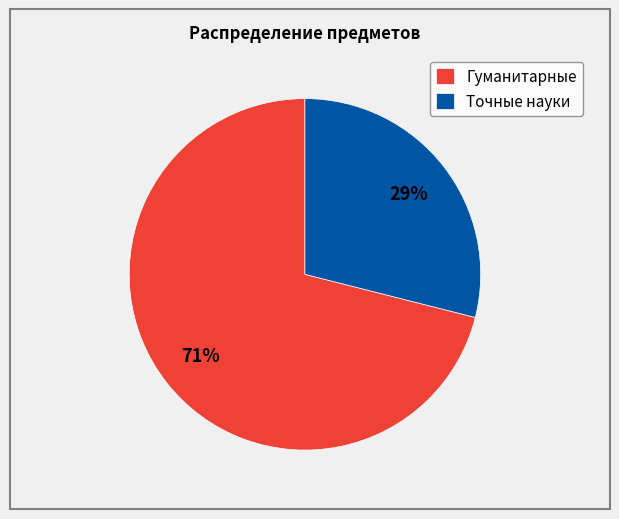

Is the sum of Точные науки and Гуманитарные greater than half?

Yes